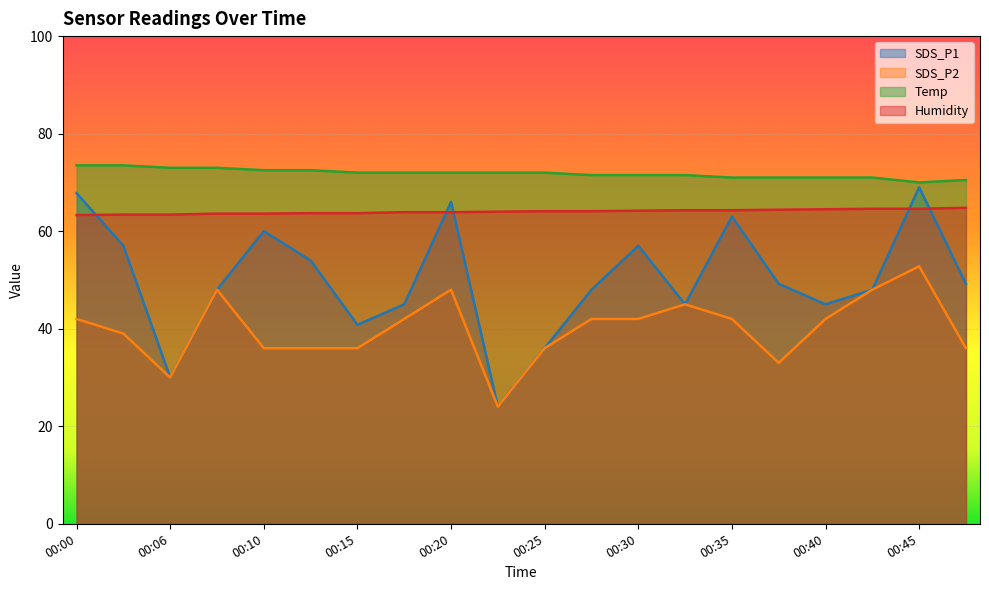

What is the smallest value displayed?

24.0